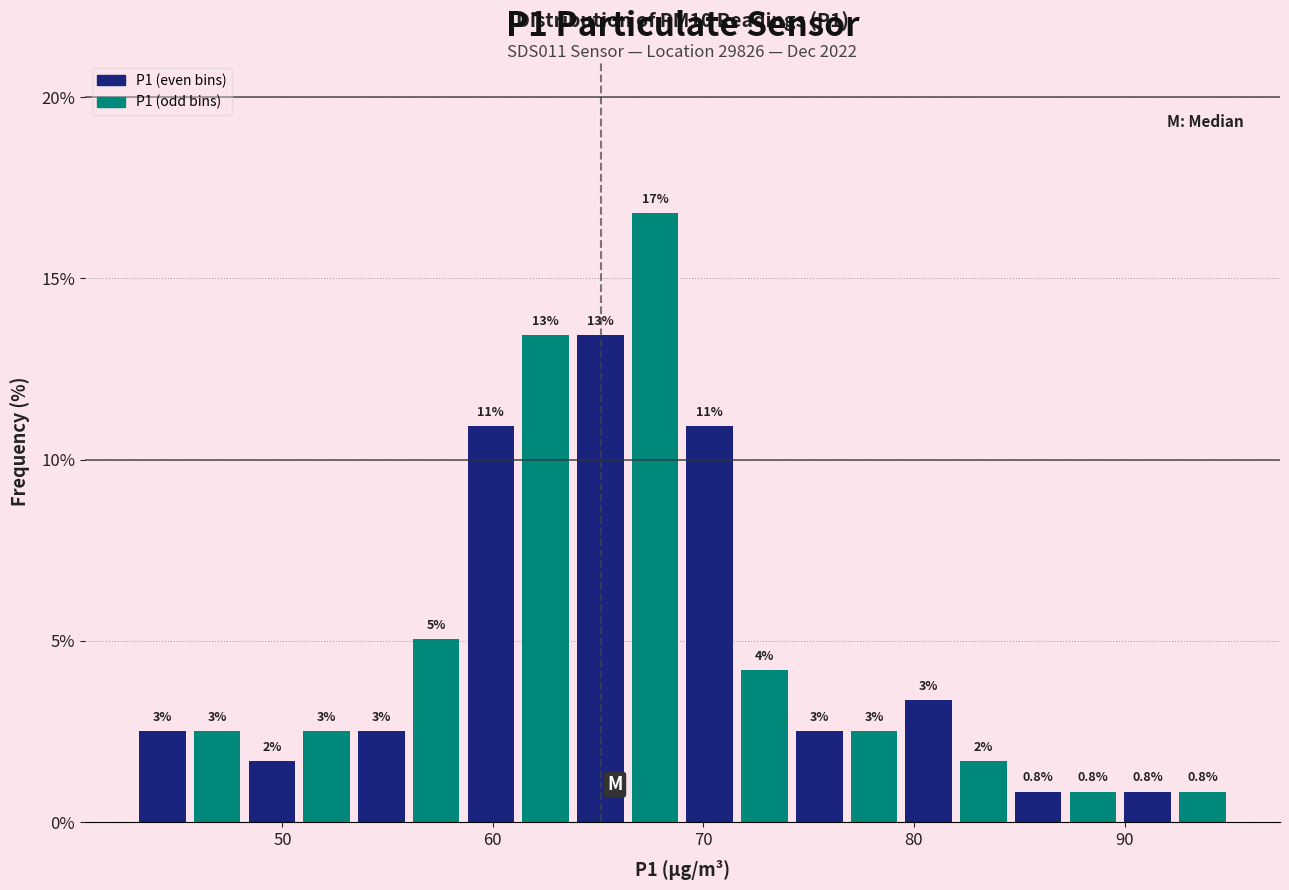

Around what value on the x-axis is the tallest bar? Give the approximate position of its centre, as read against the axis.

68